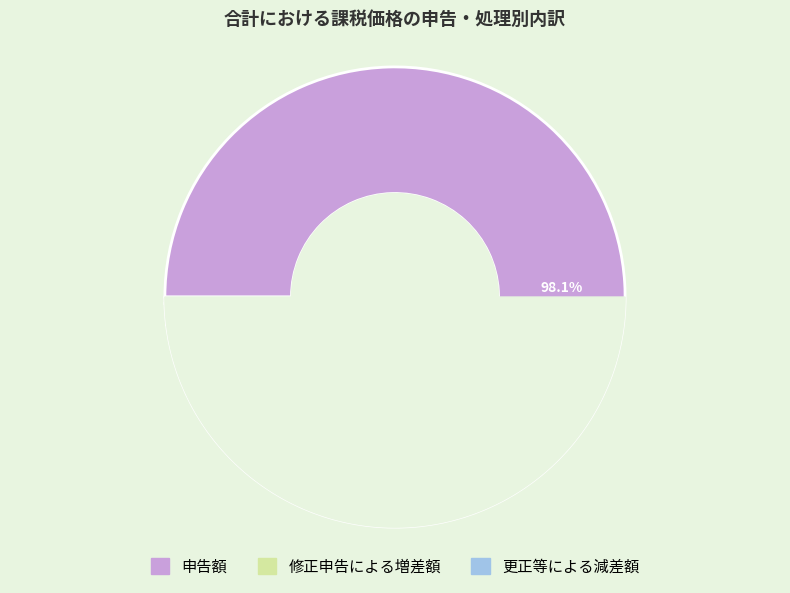

To the nearest percent, what is the difference between the largest and smallest slice percentages?

98%